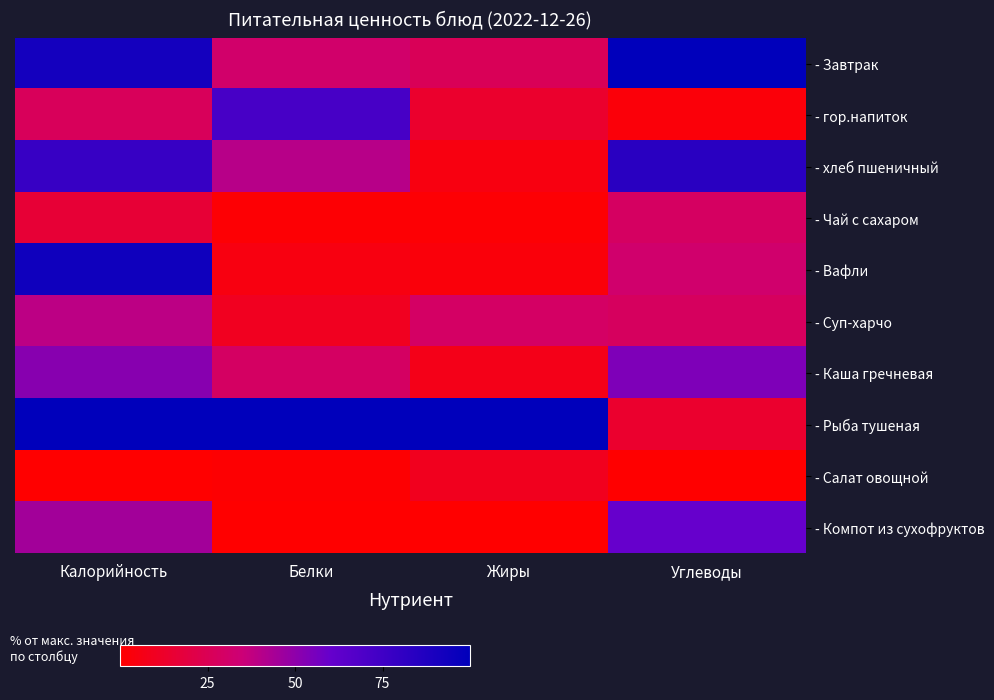

Reading left to right, what are all the values shown in this chart?

- Завтрак: Калорийность=0.9	Белки=0.3	Жиры=0.3	Углеводы=1.0
- гор.напиток: Калорийность=0.3	Белки=0.7	Жиры=0.1	Углеводы=0.0
- хлеб пшеничный: Калорийность=0.8	Белки=0.4	Жиры=0.0	Углеводы=0.8
- Чай с сахаром: Калорийность=0.2	Белки=0.0	Жиры=0.0	Углеводы=0.3
- Вафли: Калорийность=0.9	Белки=0.1	Жиры=0.0	Углеводы=0.3
- Суп-харчо: Калорийность=0.4	Белки=0.1	Жиры=0.3	Углеводы=0.3
- Каша гречневая: Калорийность=0.5	Белки=0.3	Жиры=0.1	Углеводы=0.5
- Рыба тушеная: Калорийность=1.0	Белки=1.0	Жиры=1.0	Углеводы=0.1
- Салат овощной: Калорийность=0.0	Белки=0.0	Жиры=0.1	Углеводы=0.0
- Компот из сухофруктов: Калорийность=0.5	Белки=0.0	Жиры=0.0	Углеводы=0.6